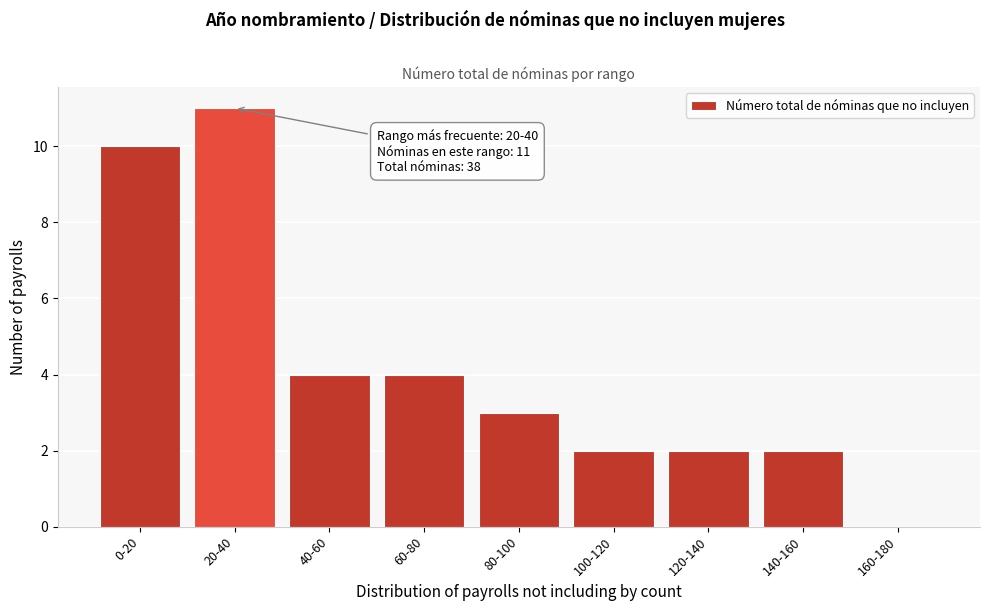

Reading right to left, list all the values displayed in this chart.

160-180=0	140-160=2	120-140=2	100-120=2	80-100=3	60-80=4	40-60=4	20-40=11	0-20=10